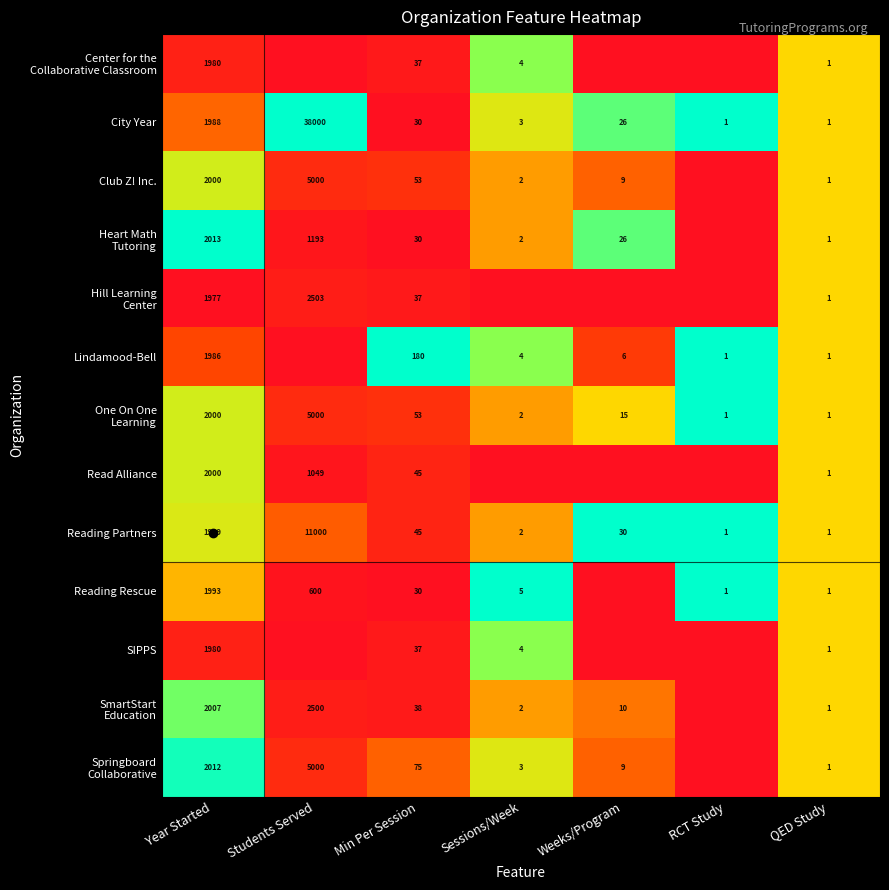

What is the sum of all City Year values?

40049